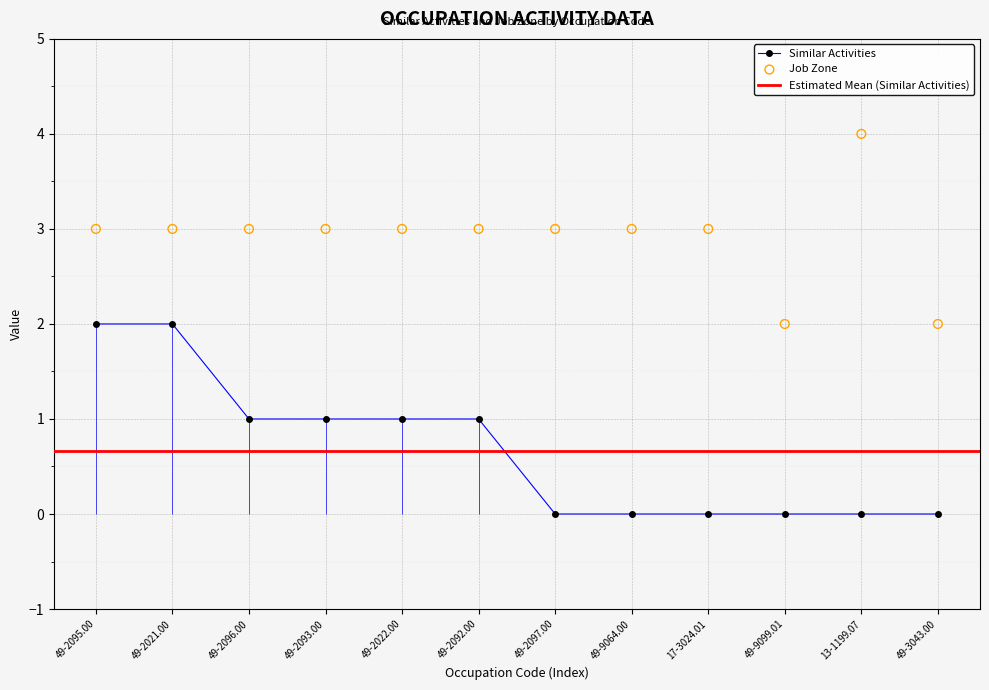

What is the total value across all series at 17-3024.01?

3